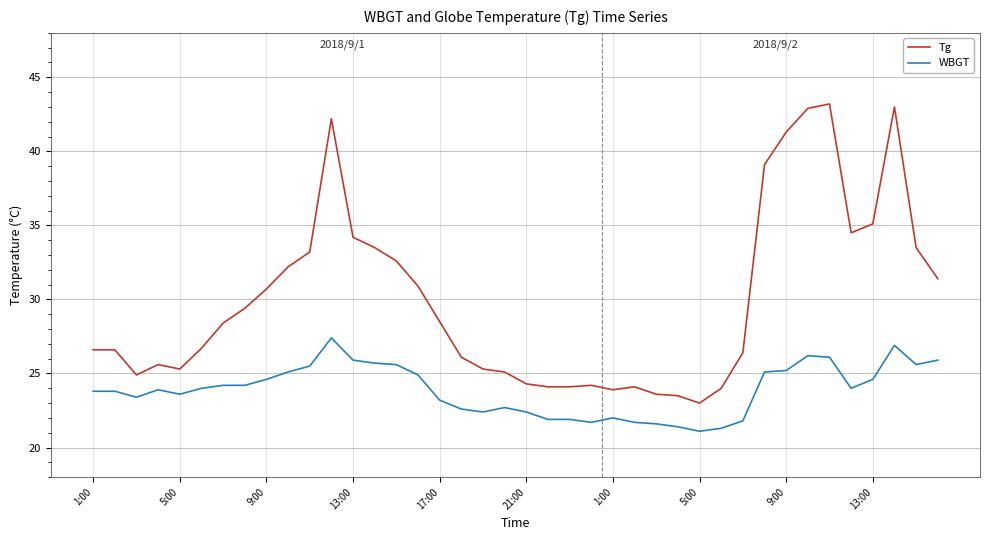

What is the difference between the maximum and minimum values in the Tg series?

20.2